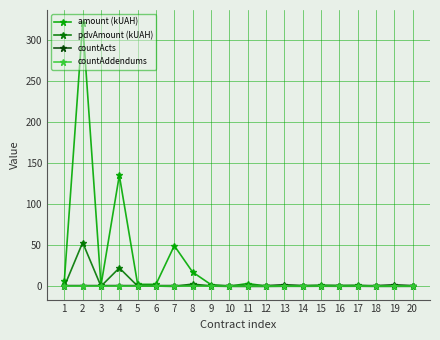

Between 7 and 14, which series saw the biggest shift?

amount (kUAH)